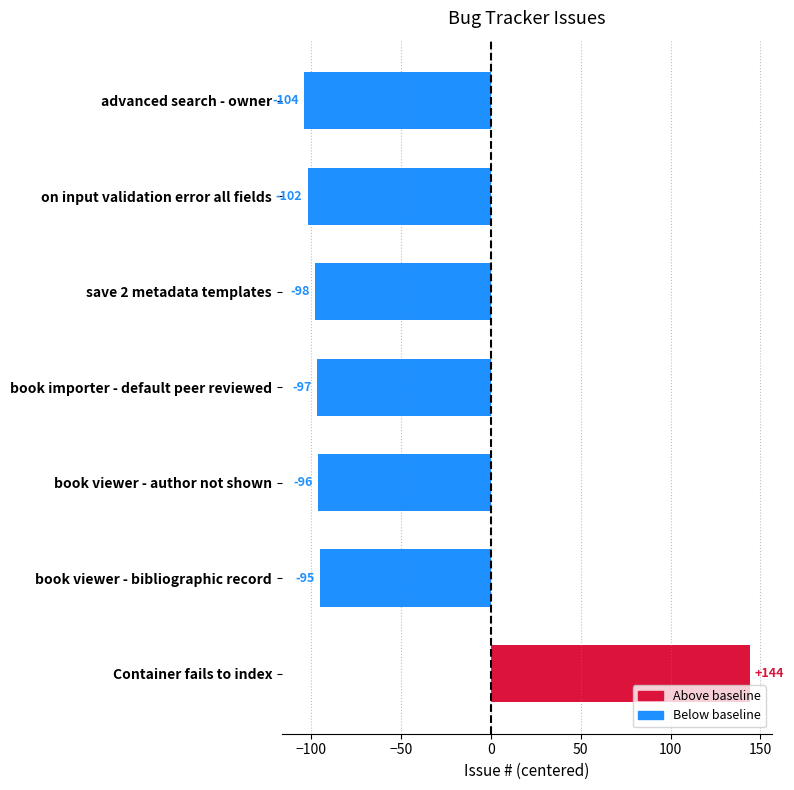

Count the number of values greater than -97.

3